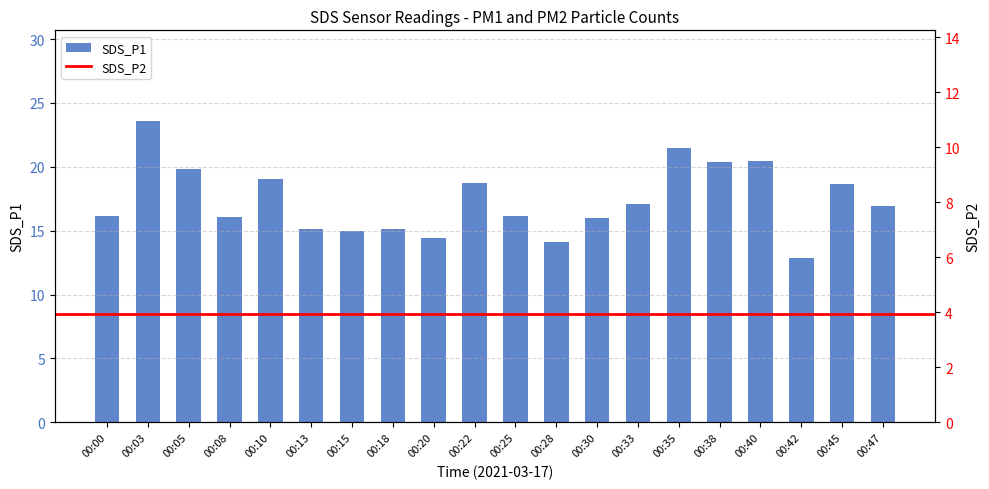

List the labels in order of value, largest first.

00:03, 00:35, 00:40, 00:38, 00:05, 00:10, 00:22, 00:45, 00:33, 00:47, 00:25, 00:00, 00:08, 00:30, 00:13, 00:18, 00:15, 00:20, 00:28, 00:42